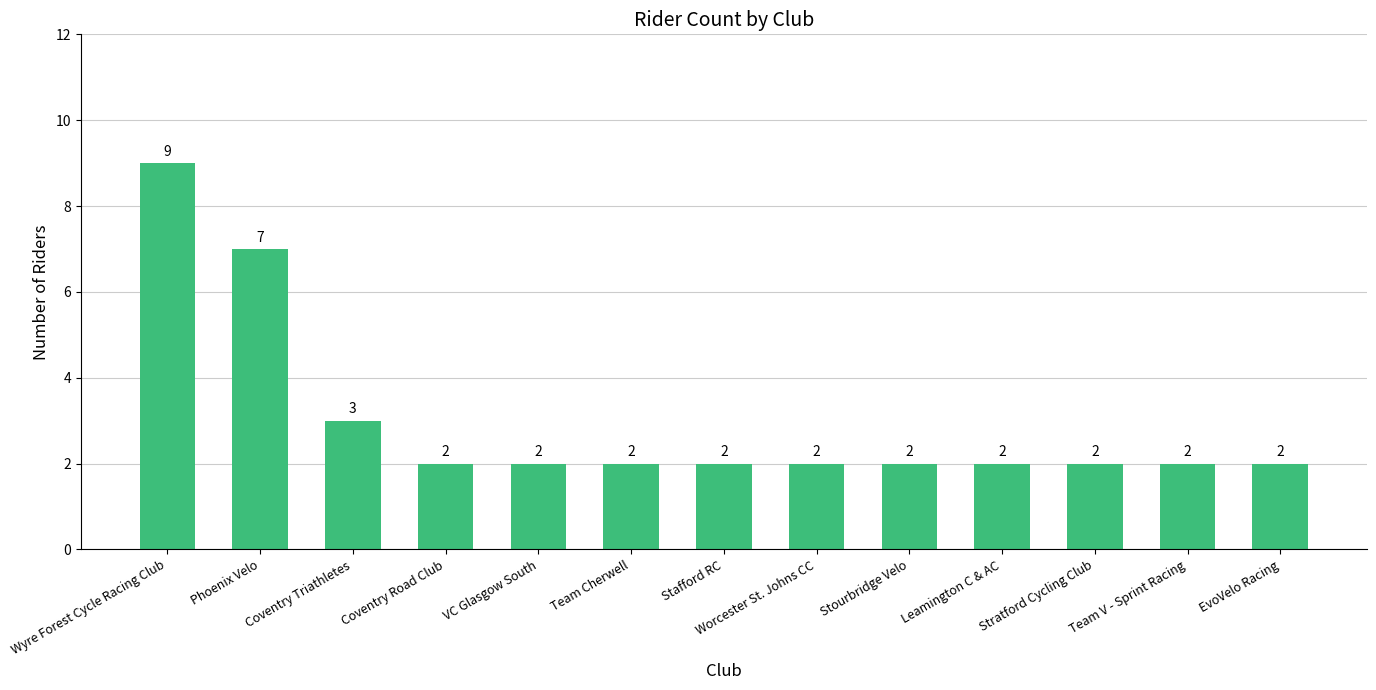

How many values are between 2 and 3?

11